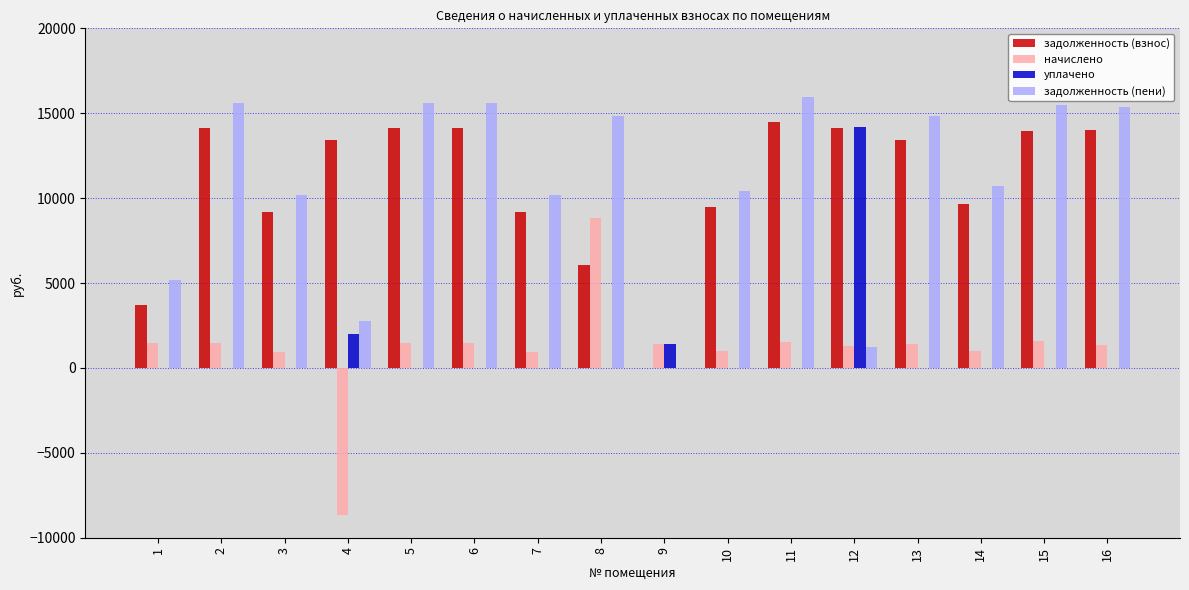

Is the value of начислено at 2 greater than the value of задолженность (пени) at 11?

No